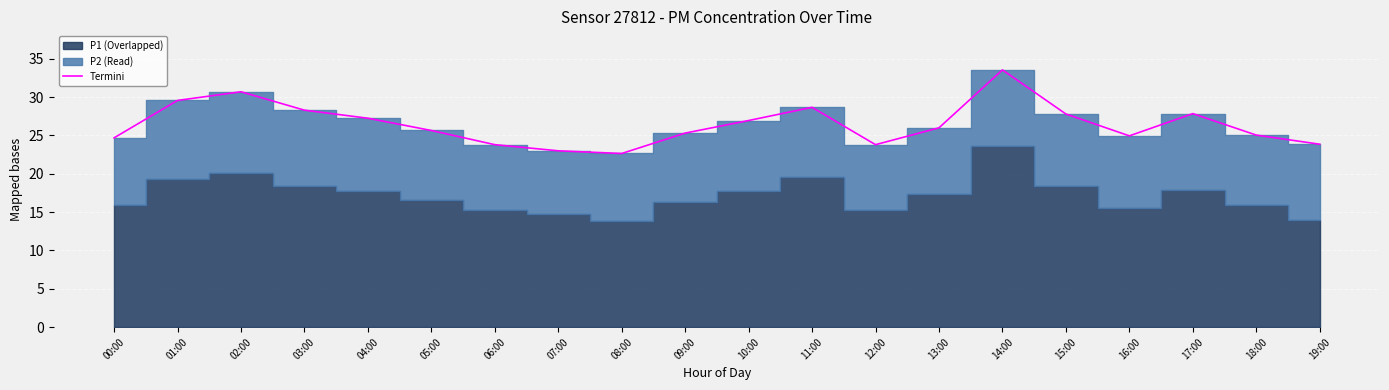

What is the difference between the values at 12:00 and 09:00?

1.5